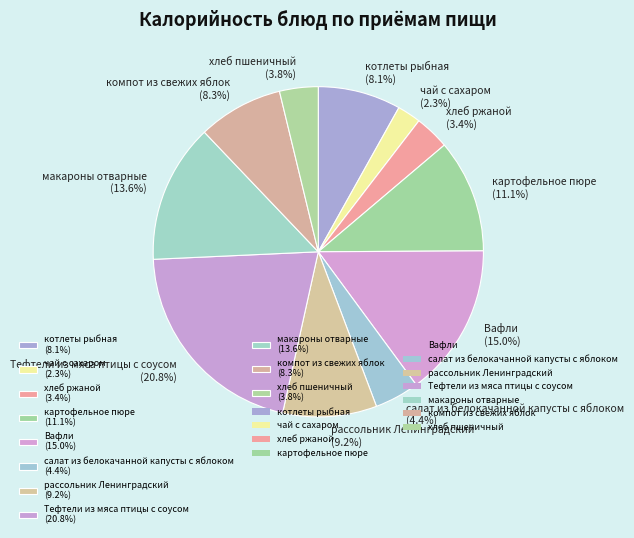

Which slice is the largest?

Тефтели из мяса птицы с соусом